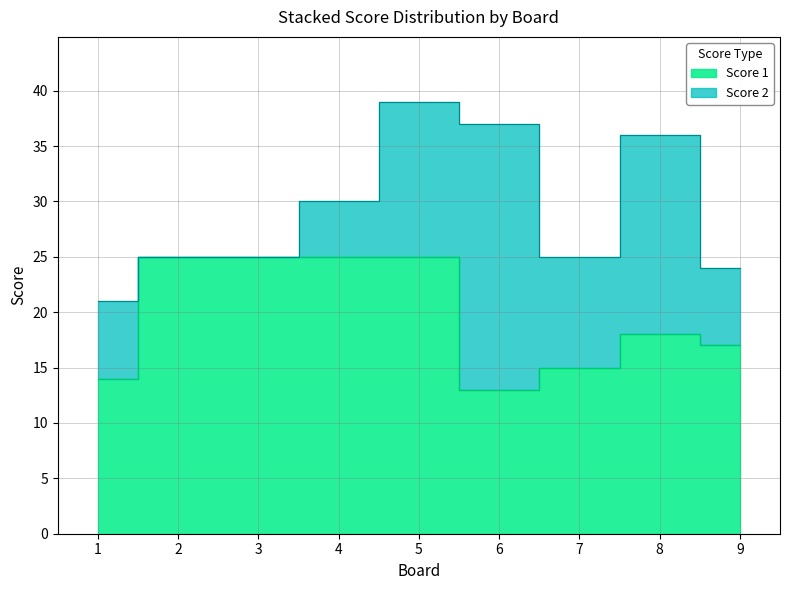

At which category does the chart reach its peak across all series?

2